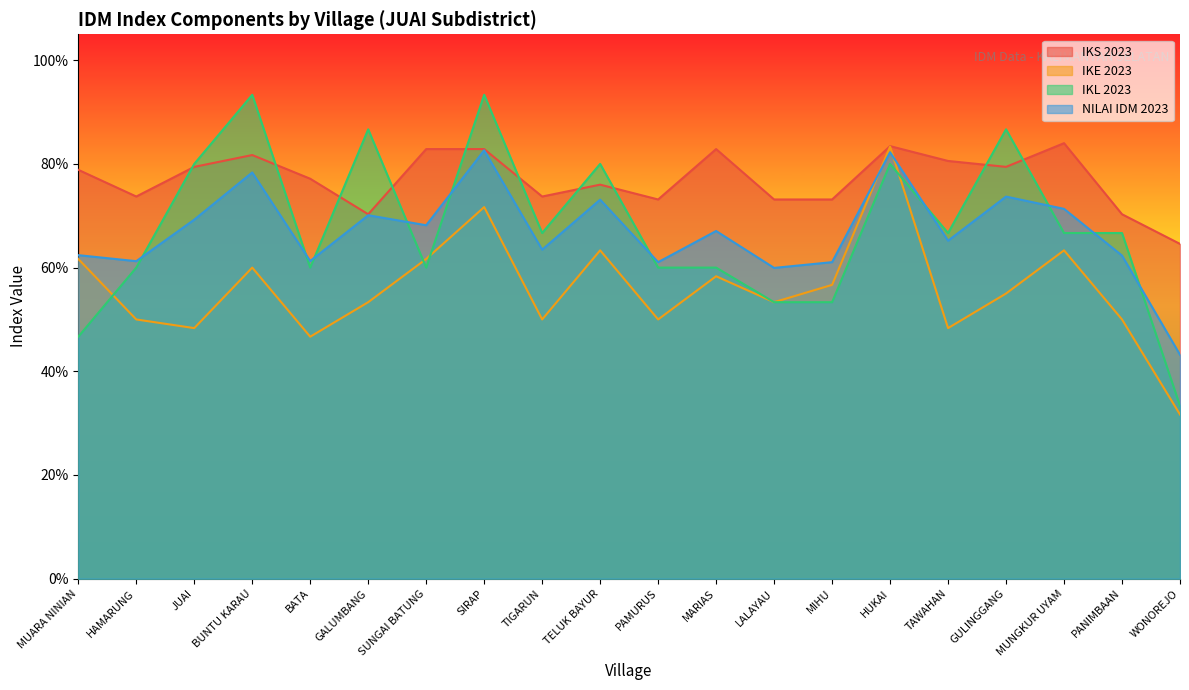

Is the value of IKS 2023 at WONOREJO greater than the value of NILAI IDM 2023 at MARIAS?

No